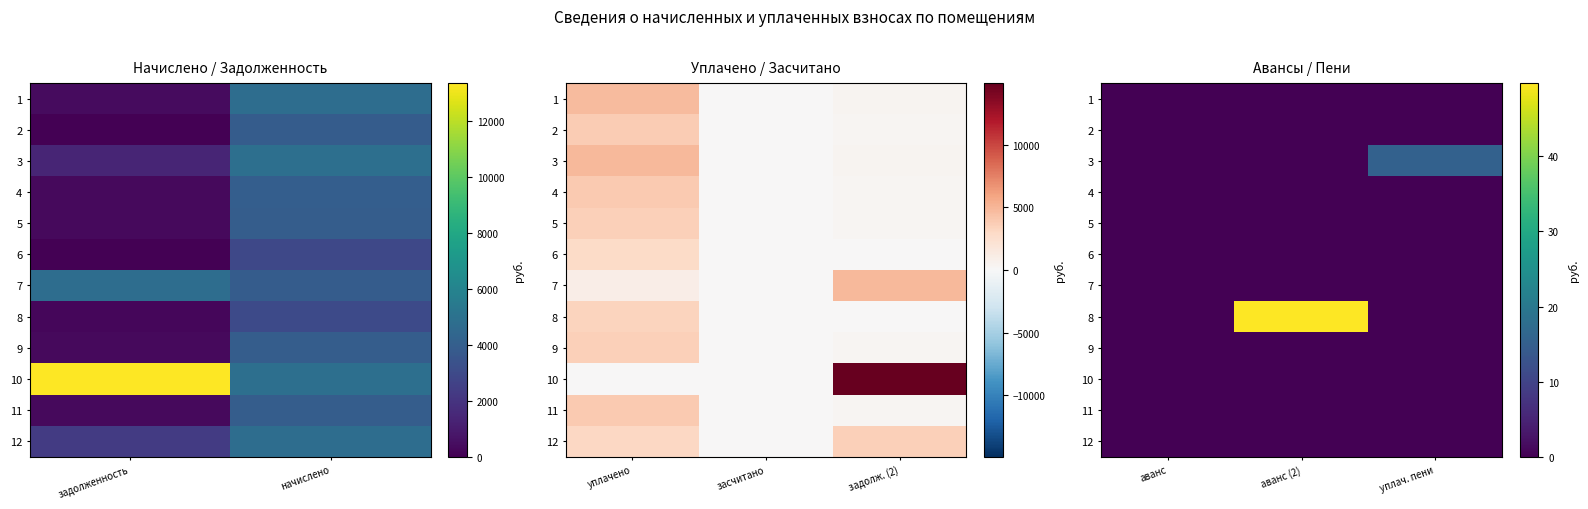

Where is 1 nearest to the value 0?

аванс